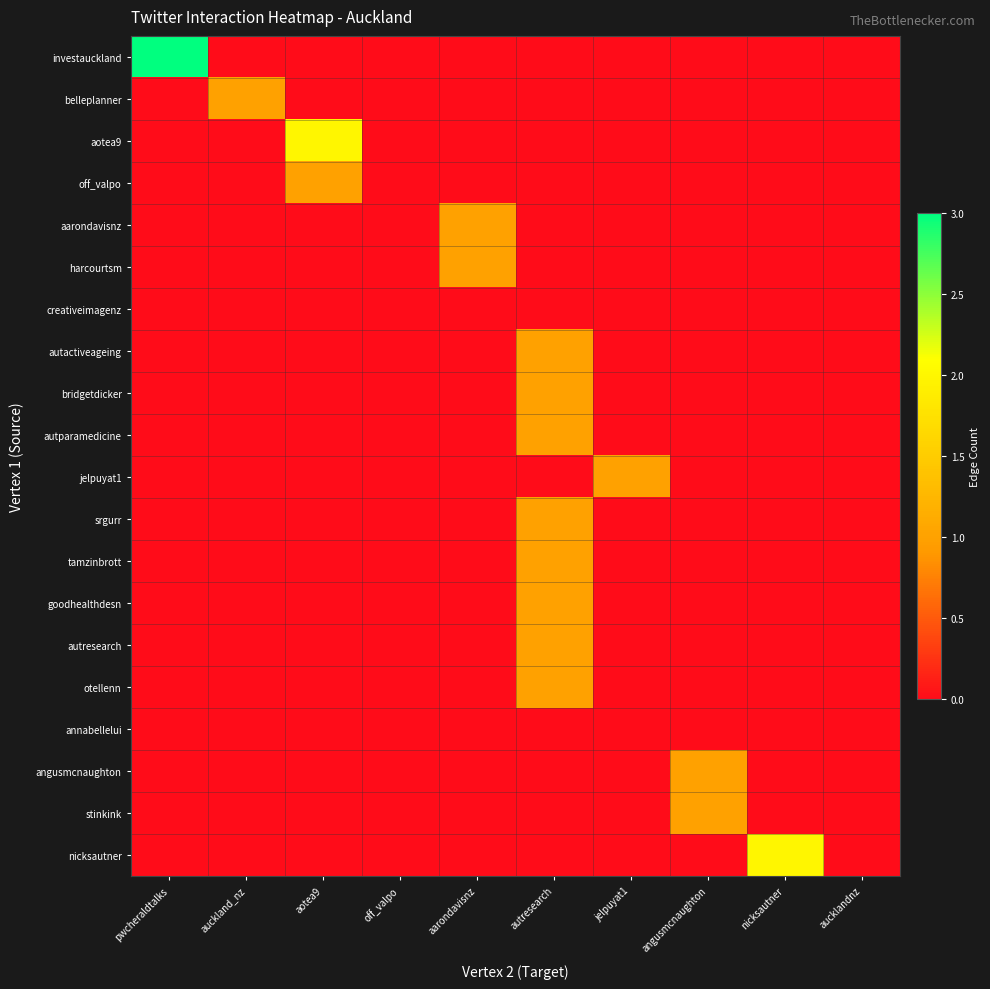

Reading left to right, list all the values displayed in this chart.

investauckland: pwcheraldtalks=3	auckland_nz=0	aotea9=0	off_valpo=0	aarondavisnz=0	autresearch=0	jelpuyat1=0	angusmcnaughton=0	nicksautner=0	aucklandnz=0
belleplanner: pwcheraldtalks=0	auckland_nz=1	aotea9=0	off_valpo=0	aarondavisnz=0	autresearch=0	jelpuyat1=0	angusmcnaughton=0	nicksautner=0	aucklandnz=0
aotea9: pwcheraldtalks=0	auckland_nz=0	aotea9=2	off_valpo=0	aarondavisnz=0	autresearch=0	jelpuyat1=0	angusmcnaughton=0	nicksautner=0	aucklandnz=0
off_valpo: pwcheraldtalks=0	auckland_nz=0	aotea9=1	off_valpo=0	aarondavisnz=0	autresearch=0	jelpuyat1=0	angusmcnaughton=0	nicksautner=0	aucklandnz=0
aarondavisnz: pwcheraldtalks=0	auckland_nz=0	aotea9=0	off_valpo=0	aarondavisnz=1	autresearch=0	jelpuyat1=0	angusmcnaughton=0	nicksautner=0	aucklandnz=0
harcourtsm: pwcheraldtalks=0	auckland_nz=0	aotea9=0	off_valpo=0	aarondavisnz=1	autresearch=0	jelpuyat1=0	angusmcnaughton=0	nicksautner=0	aucklandnz=0
creativeimagenz: pwcheraldtalks=0	auckland_nz=0	aotea9=0	off_valpo=0	aarondavisnz=0	autresearch=0	jelpuyat1=0	angusmcnaughton=0	nicksautner=0	aucklandnz=0
autactiveageing: pwcheraldtalks=0	auckland_nz=0	aotea9=0	off_valpo=0	aarondavisnz=0	autresearch=1	jelpuyat1=0	angusmcnaughton=0	nicksautner=0	aucklandnz=0
bridgetdicker: pwcheraldtalks=0	auckland_nz=0	aotea9=0	off_valpo=0	aarondavisnz=0	autresearch=1	jelpuyat1=0	angusmcnaughton=0	nicksautner=0	aucklandnz=0
autparamedicine: pwcheraldtalks=0	auckland_nz=0	aotea9=0	off_valpo=0	aarondavisnz=0	autresearch=1	jelpuyat1=0	angusmcnaughton=0	nicksautner=0	aucklandnz=0
jelpuyat1: pwcheraldtalks=0	auckland_nz=0	aotea9=0	off_valpo=0	aarondavisnz=0	autresearch=0	jelpuyat1=1	angusmcnaughton=0	nicksautner=0	aucklandnz=0
srgurr: pwcheraldtalks=0	auckland_nz=0	aotea9=0	off_valpo=0	aarondavisnz=0	autresearch=1	jelpuyat1=0	angusmcnaughton=0	nicksautner=0	aucklandnz=0
tamzinbrott: pwcheraldtalks=0	auckland_nz=0	aotea9=0	off_valpo=0	aarondavisnz=0	autresearch=1	jelpuyat1=0	angusmcnaughton=0	nicksautner=0	aucklandnz=0
goodhealthdesn: pwcheraldtalks=0	auckland_nz=0	aotea9=0	off_valpo=0	aarondavisnz=0	autresearch=1	jelpuyat1=0	angusmcnaughton=0	nicksautner=0	aucklandnz=0
autresearch: pwcheraldtalks=0	auckland_nz=0	aotea9=0	off_valpo=0	aarondavisnz=0	autresearch=1	jelpuyat1=0	angusmcnaughton=0	nicksautner=0	aucklandnz=0
otellenn: pwcheraldtalks=0	auckland_nz=0	aotea9=0	off_valpo=0	aarondavisnz=0	autresearch=1	jelpuyat1=0	angusmcnaughton=0	nicksautner=0	aucklandnz=0
annabellelui: pwcheraldtalks=0	auckland_nz=0	aotea9=0	off_valpo=0	aarondavisnz=0	autresearch=0	jelpuyat1=0	angusmcnaughton=0	nicksautner=0	aucklandnz=0
angusmcnaughton: pwcheraldtalks=0	auckland_nz=0	aotea9=0	off_valpo=0	aarondavisnz=0	autresearch=0	jelpuyat1=0	angusmcnaughton=1	nicksautner=0	aucklandnz=0
stinkink: pwcheraldtalks=0	auckland_nz=0	aotea9=0	off_valpo=0	aarondavisnz=0	autresearch=0	jelpuyat1=0	angusmcnaughton=1	nicksautner=0	aucklandnz=0
nicksautner: pwcheraldtalks=0	auckland_nz=0	aotea9=0	off_valpo=0	aarondavisnz=0	autresearch=0	jelpuyat1=0	angusmcnaughton=0	nicksautner=2	aucklandnz=0